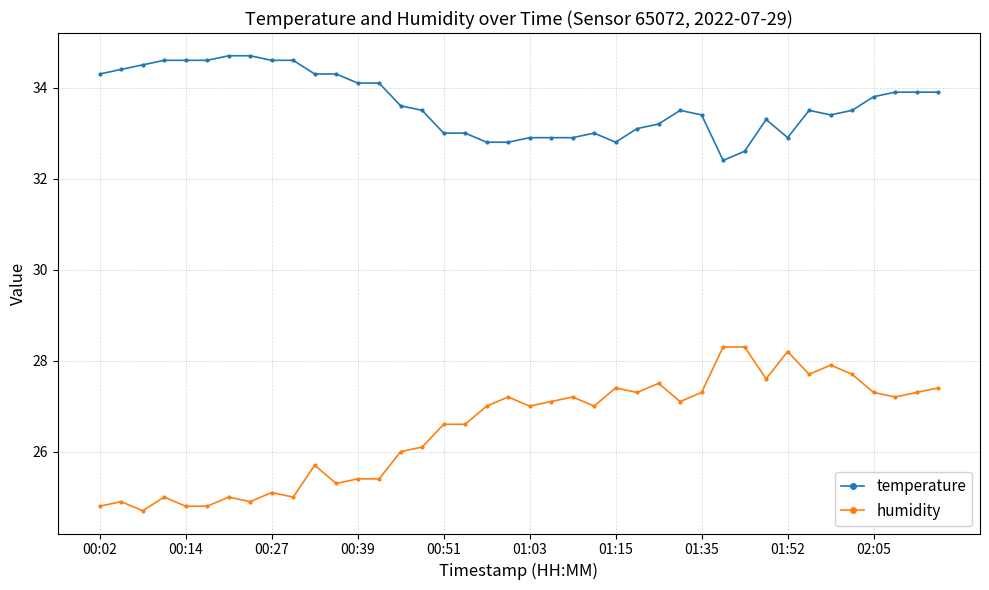

Which series has the largest range (max minus min)?

humidity